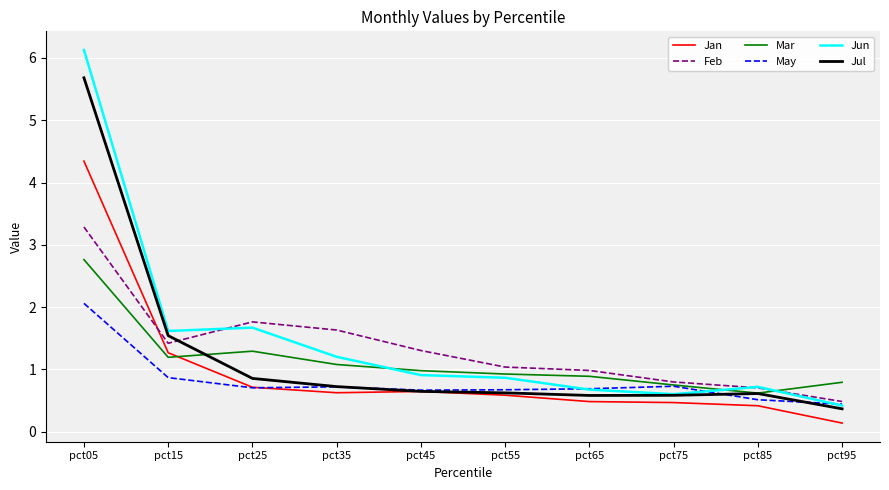

What is the smallest value displayed?

0.1